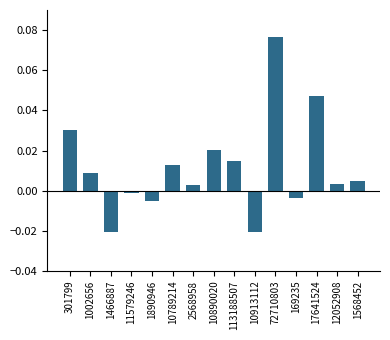

Which category has the highest value across all series?

72710803